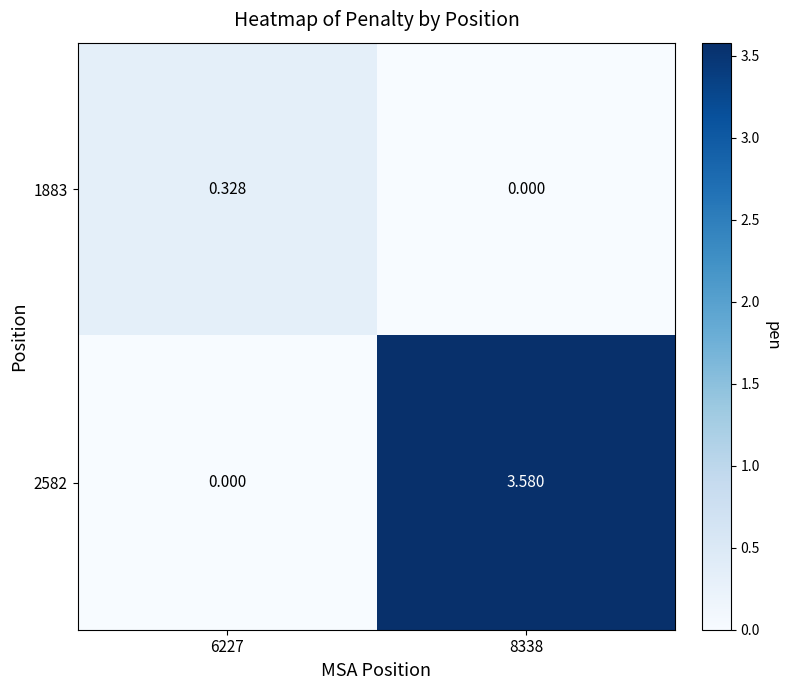

How many values in the 2582 series exceed 3?

1